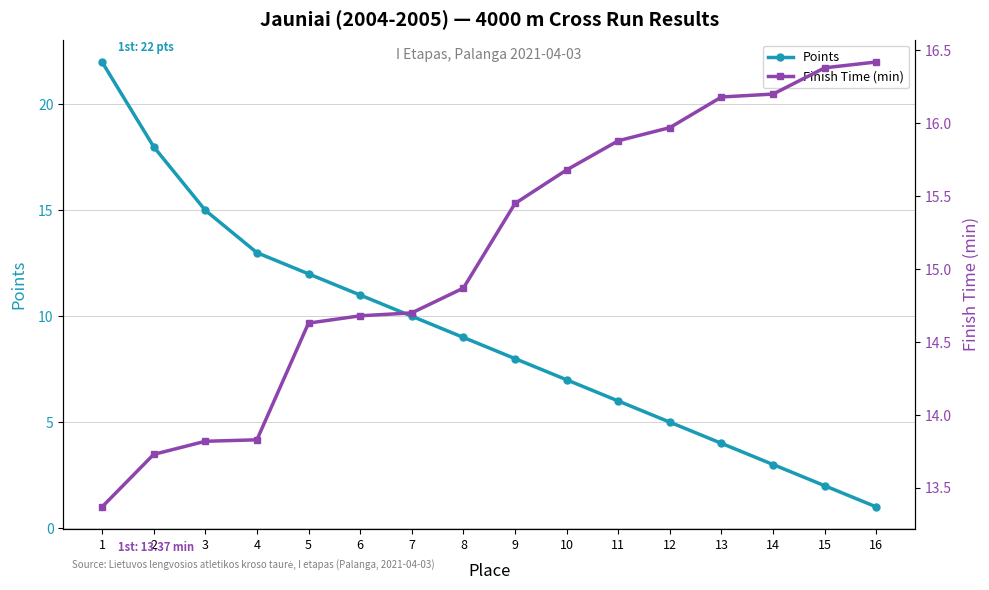

The value of Points at 9 is 14.2. True or false?

False